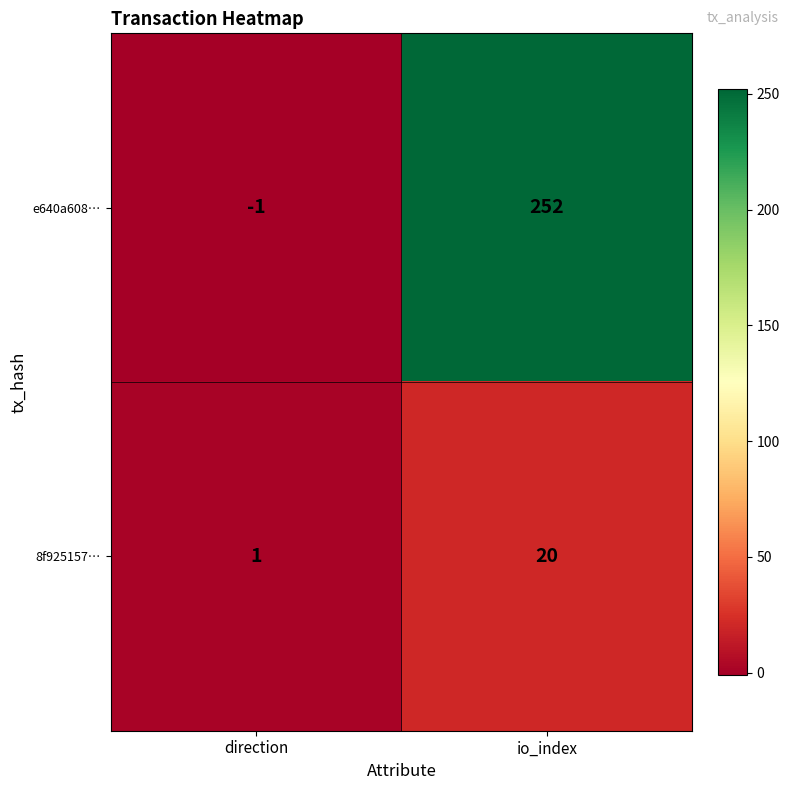

Which series has the widest spread of values?

e640a608…